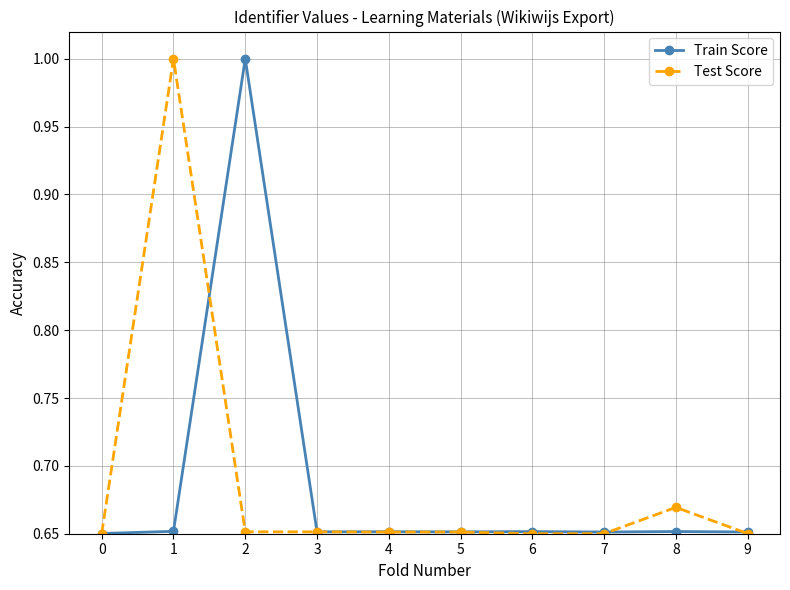

Count the number of data series in this chart.

2